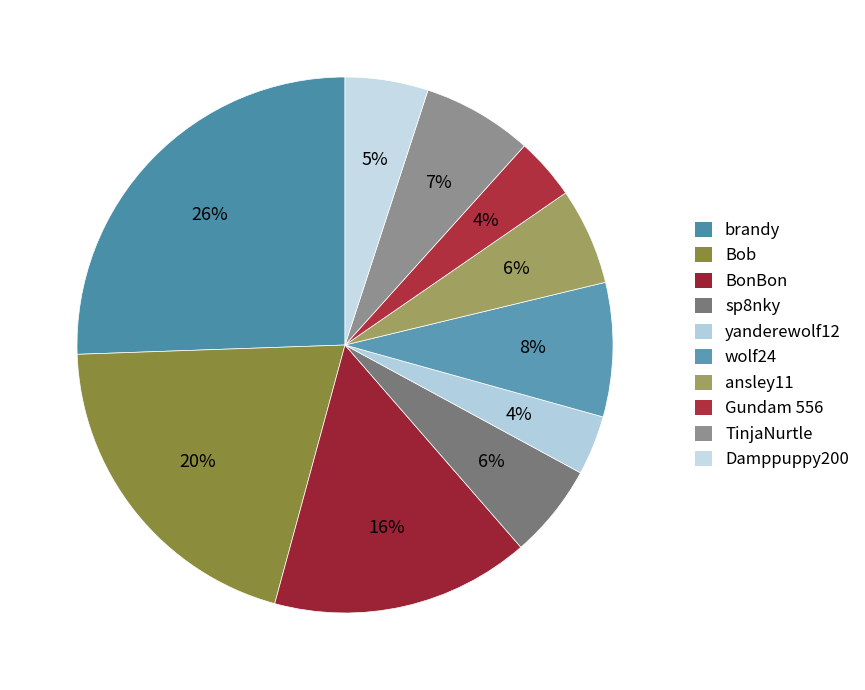

How many segments does this pie chart have?

10